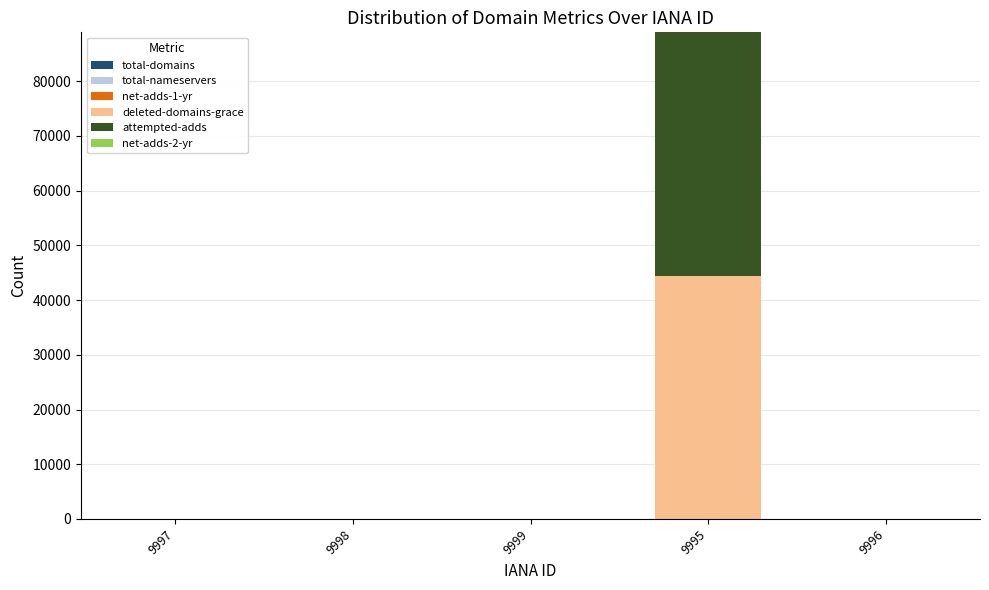

At which category is the sum across all series the highest?

9995